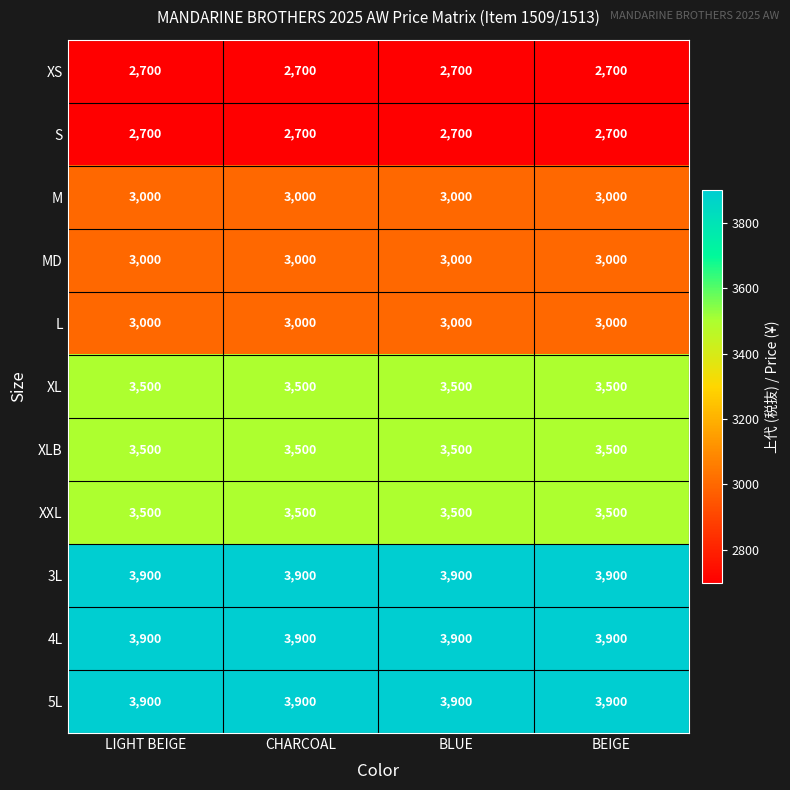

What is the maximum value shown in the chart?

3900